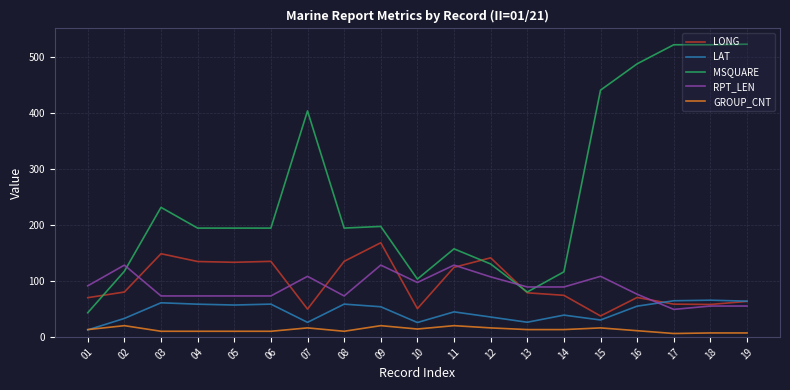

What is the difference between the RPT_LEN values at 07 and 17?

59.0